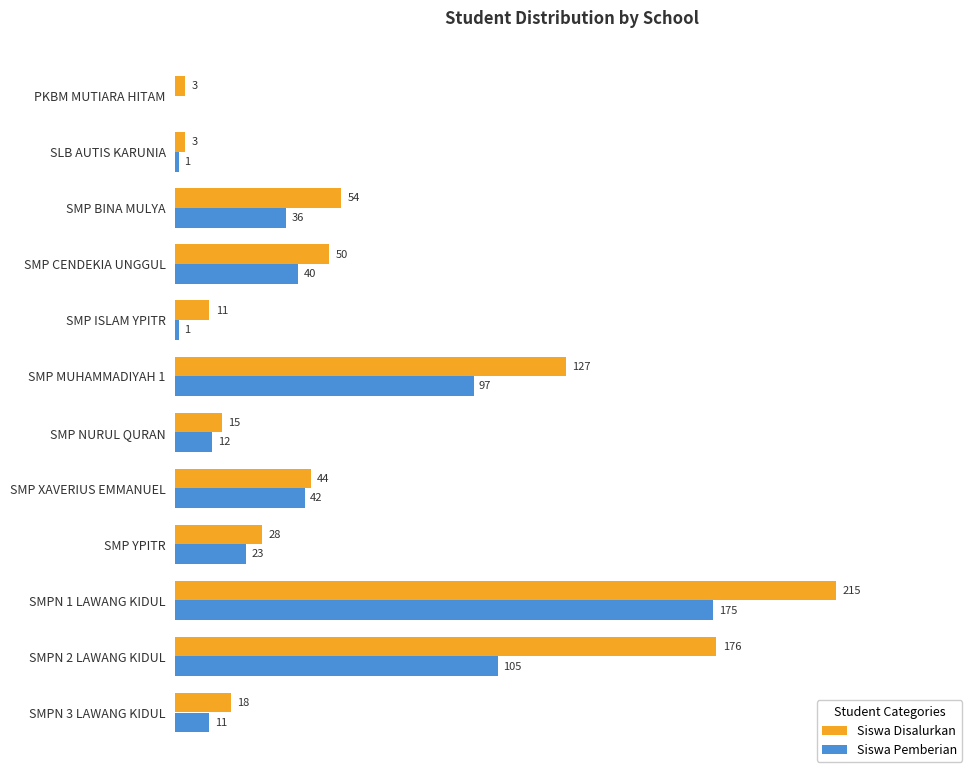

At which category does the chart reach its peak across all series?

SMPN 1 LAWANG KIDUL